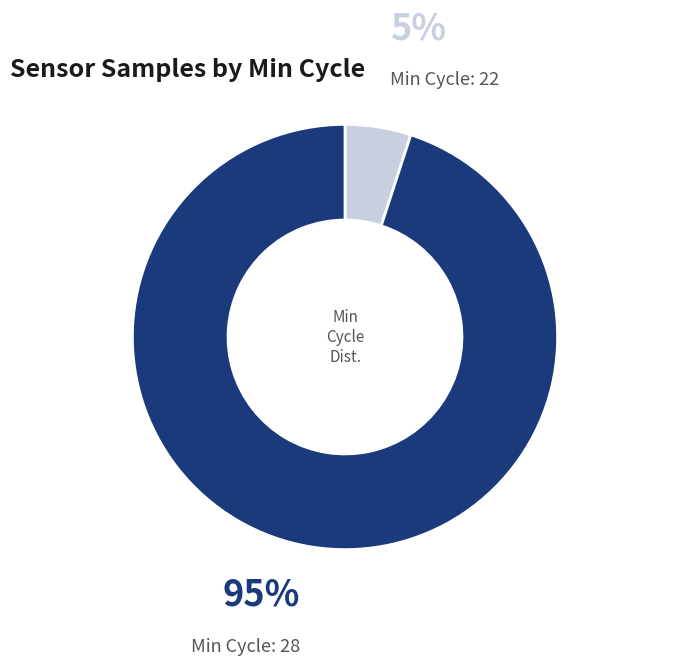

Is there a majority slice in this chart?

Yes